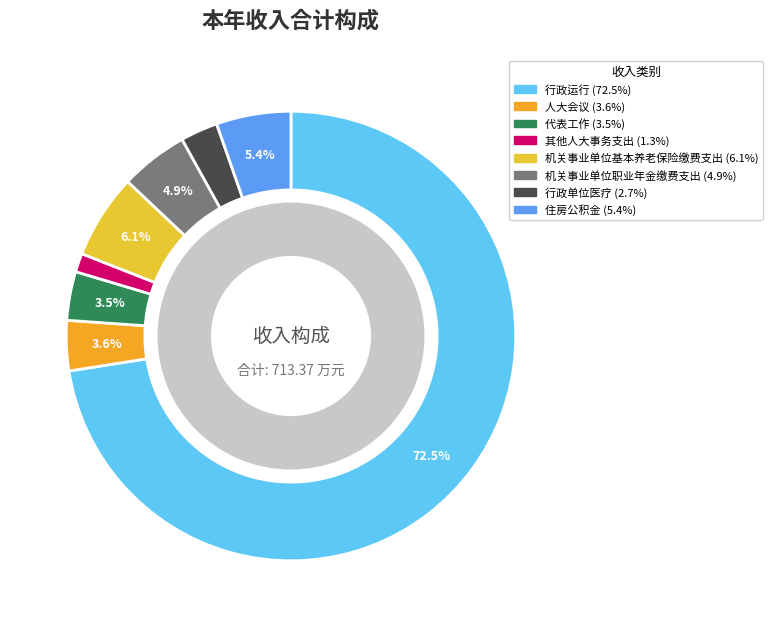

Which category has the smallest portion of the pie?

其他人大事务支出